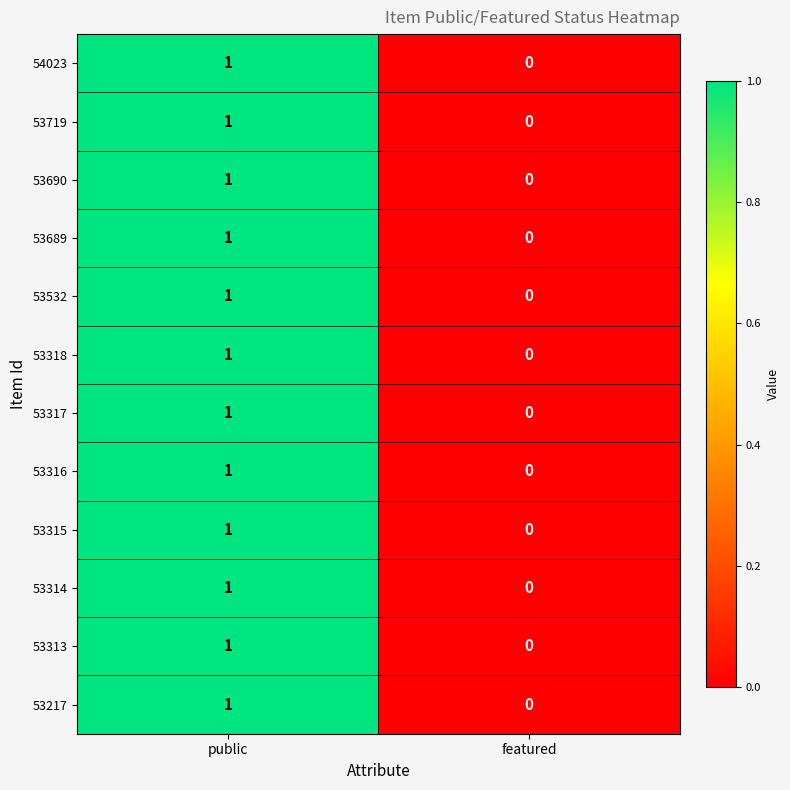

Which label corresponds to the largest value in the chart?

public